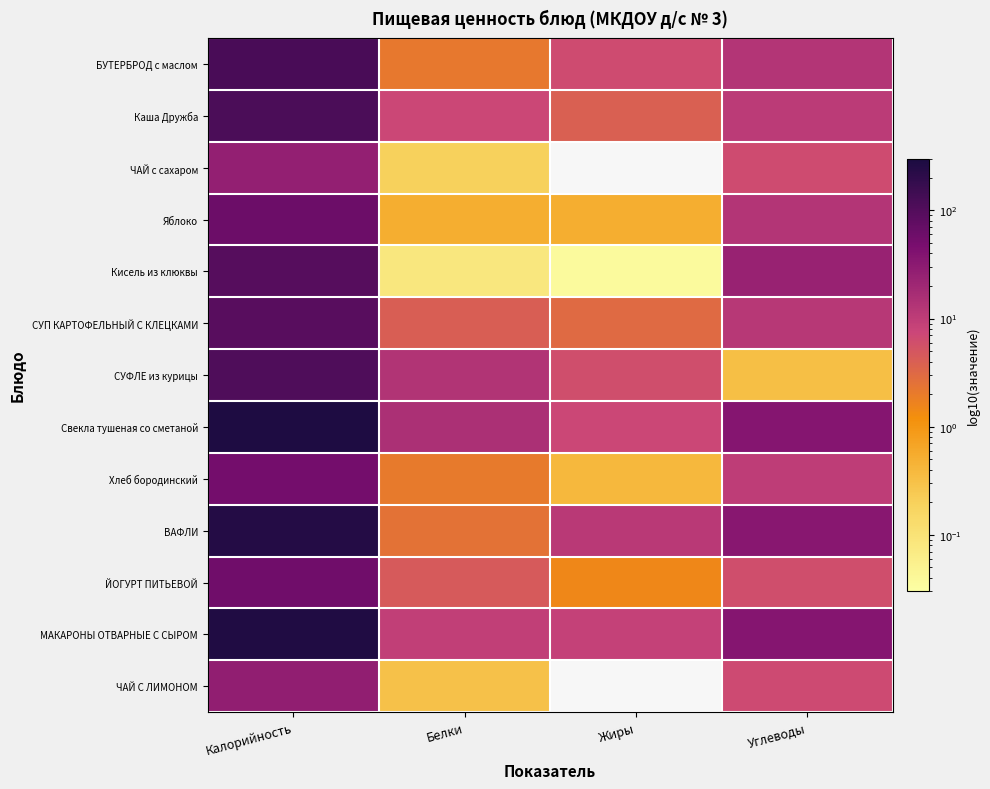

What is the maximum value for БУТЕРБРОД с маслом?

119.0